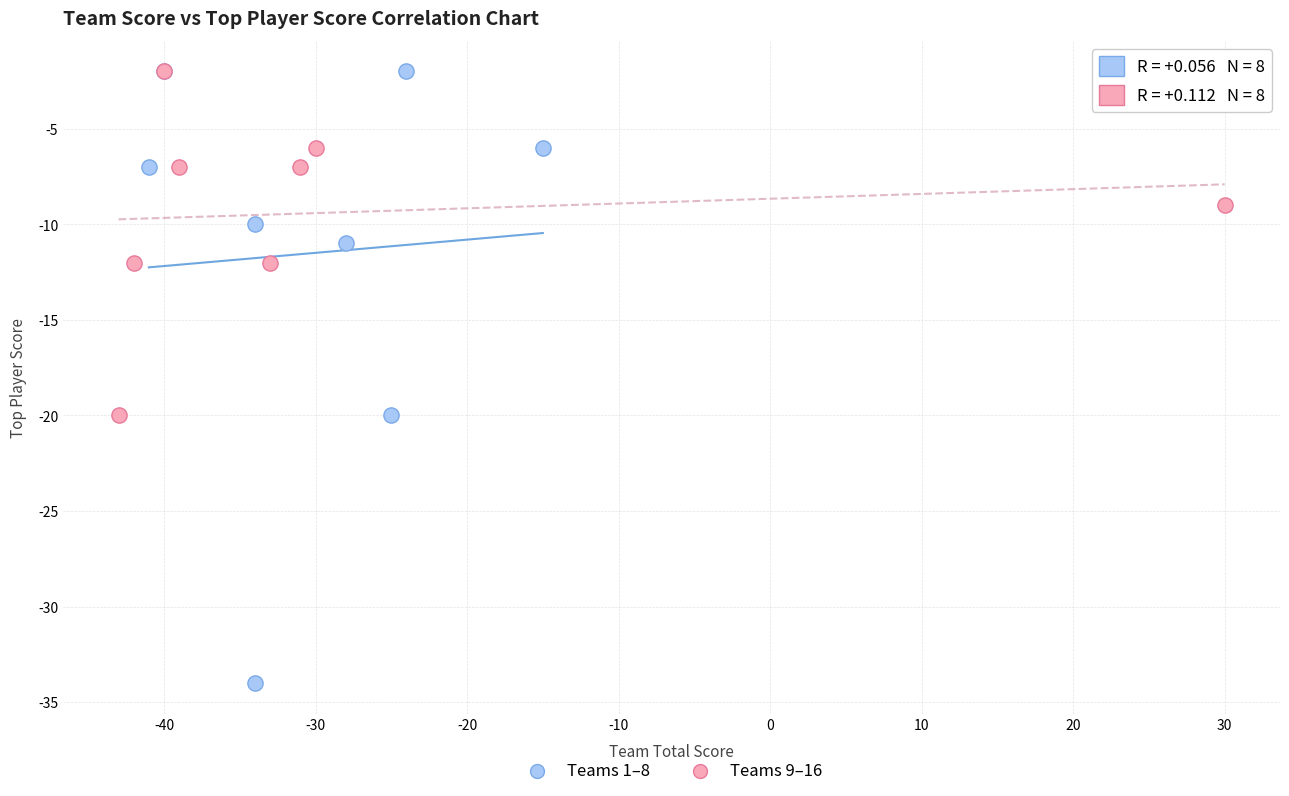

Which series has the widest spread of Y values?

Teams 1–8